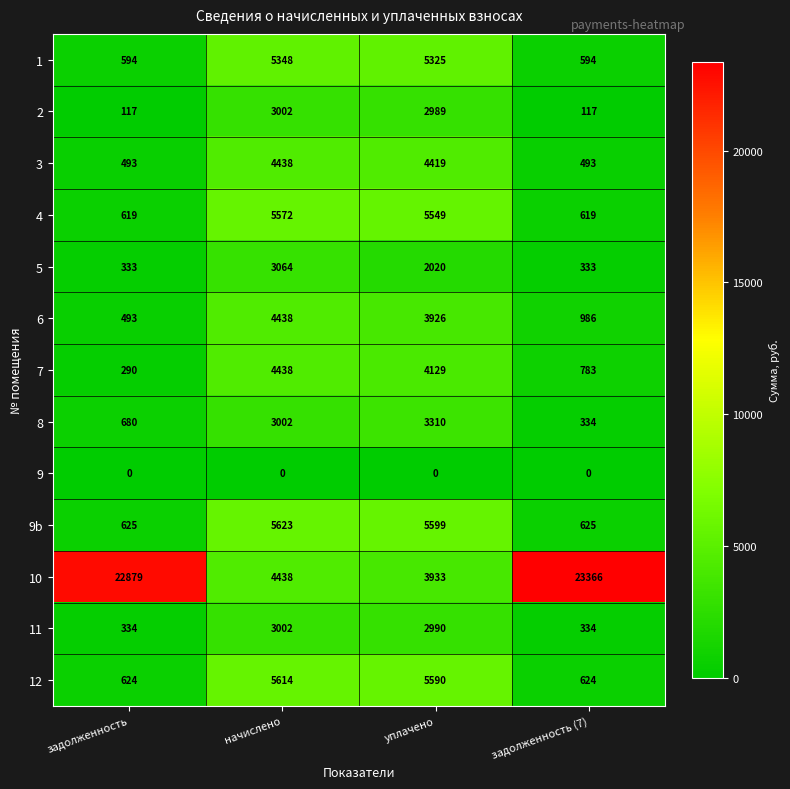

Which category has the highest value across all series?

задолженность (7)